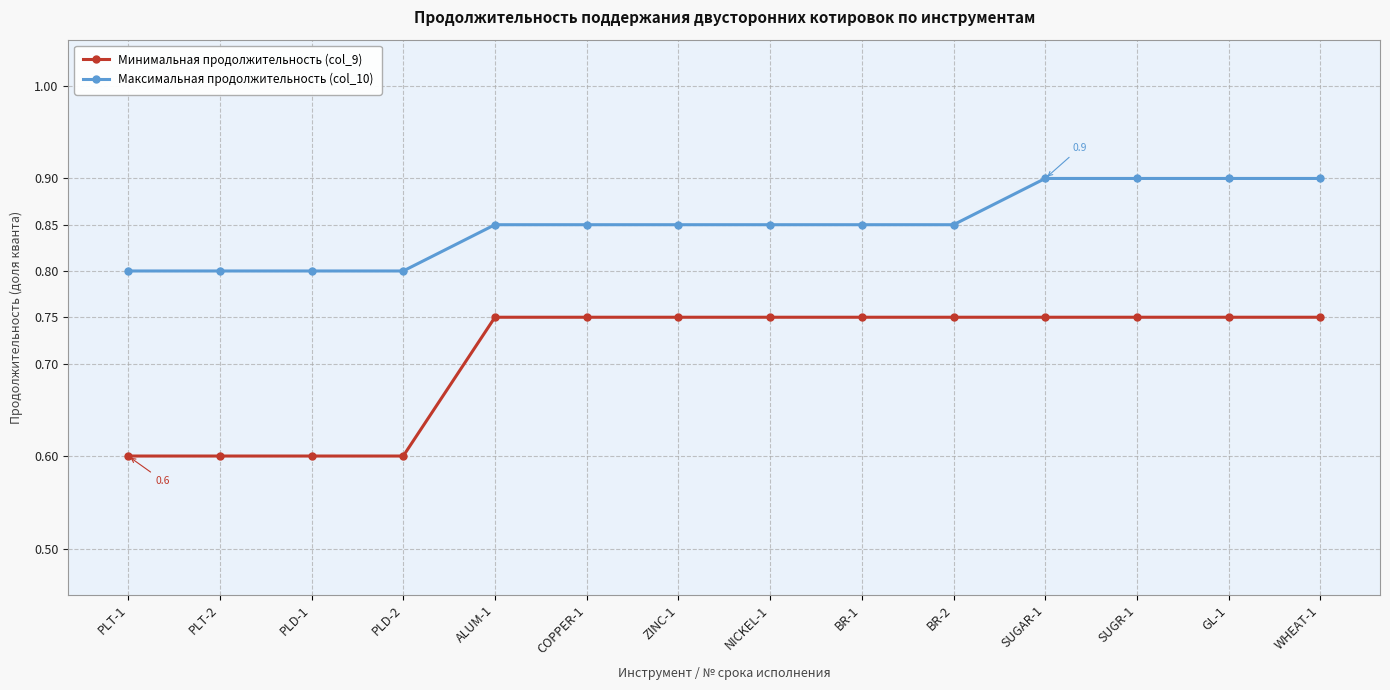

Which series has the largest total across all categories?

Максимальная продолжительность (col_10)